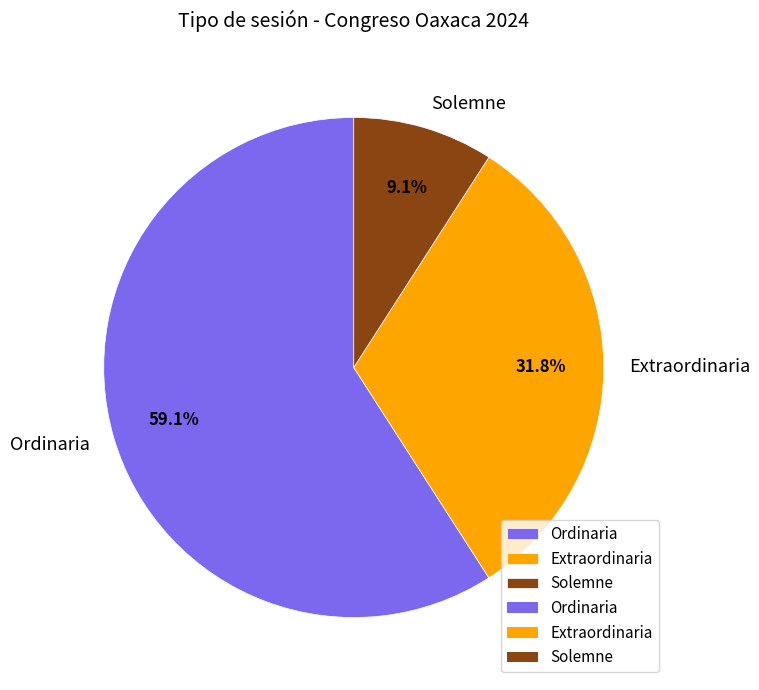

How many segments does this pie chart have?

3